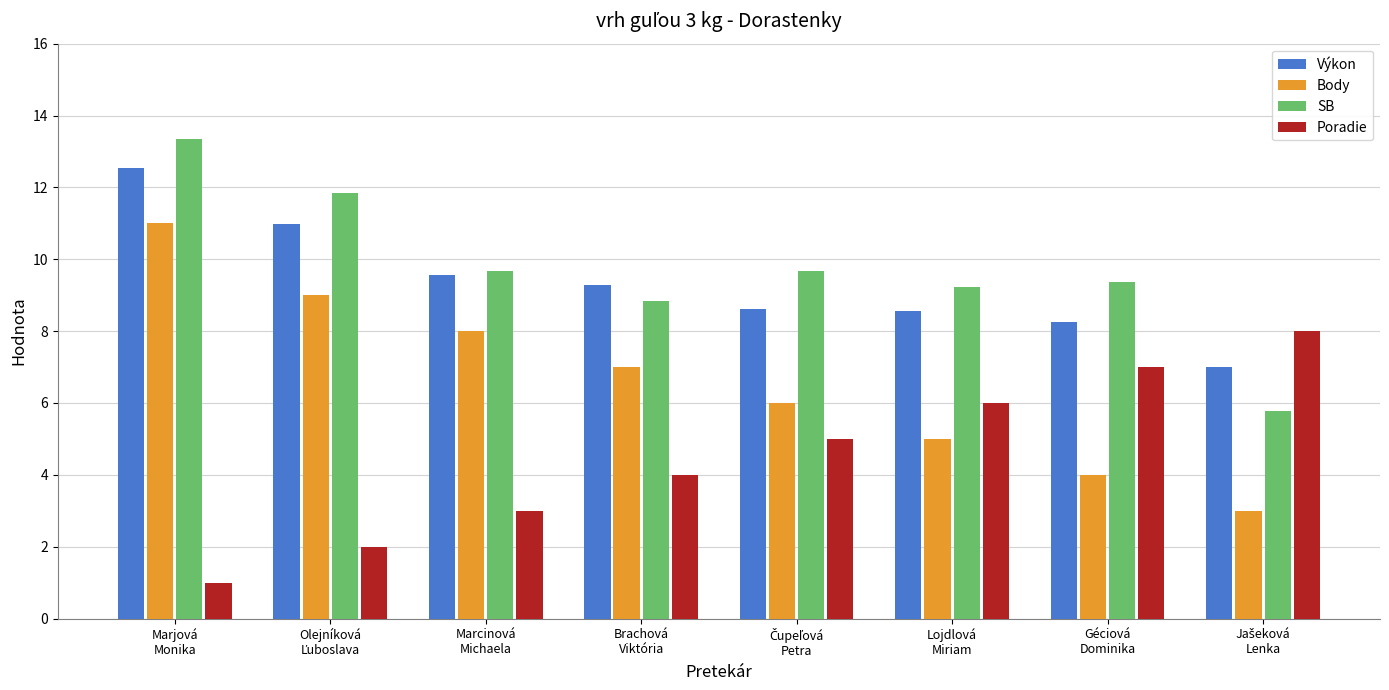

List the series in order of their peak value, highest first.

SB, Výkon, Body, Poradie